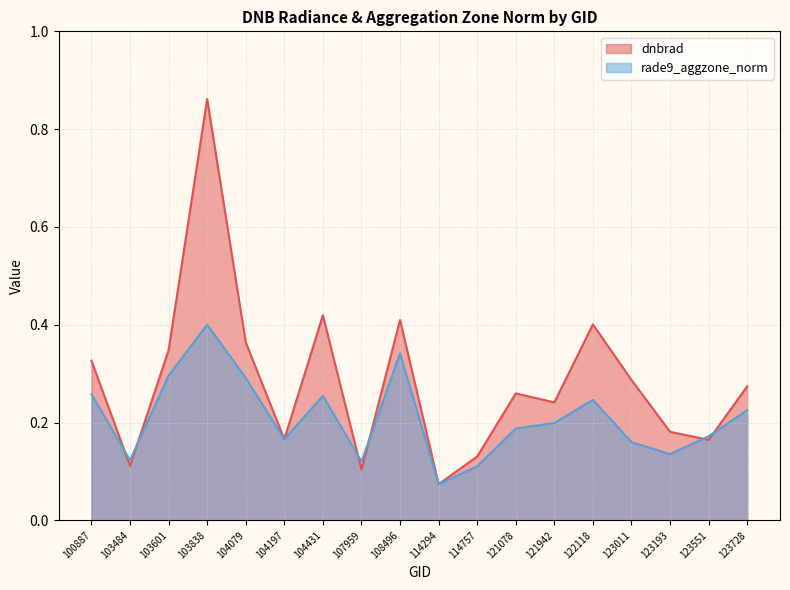

Rank the series at 121078 from highest to lowest value.

dnbrad, rade9_aggzone_norm